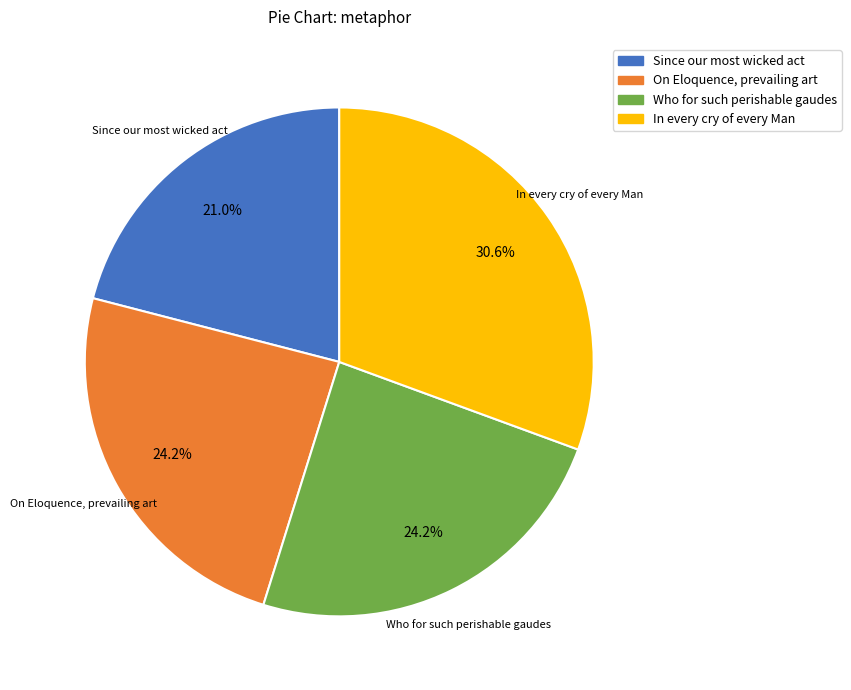

Combined, do Since our most wicked act and In every cry of every Man account for over 50%?

Yes